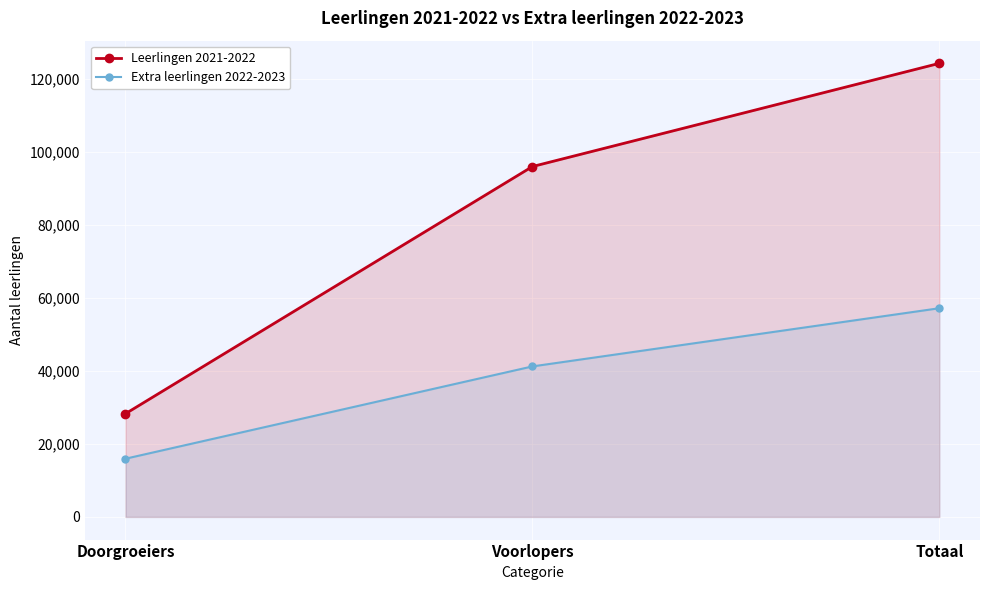

The value of Extra leerlingen 2022-2023 at Voorlopers is 14288. True or false?

False